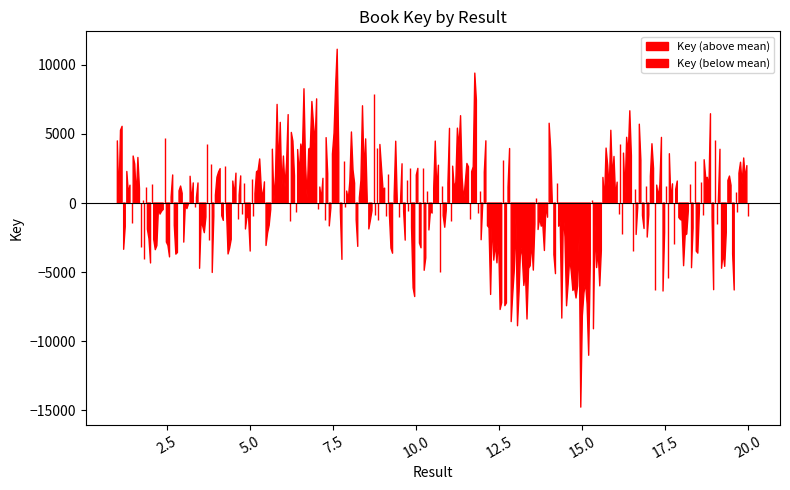

What is the ratio of the value at 18 to the value at 10?

1.0